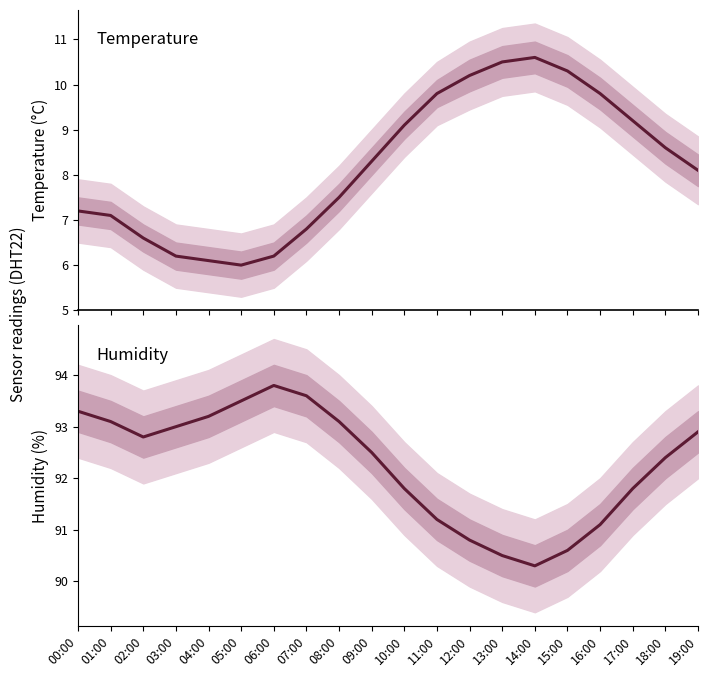

What is the difference between the second highest and minimum values in the temperature series?

4.5